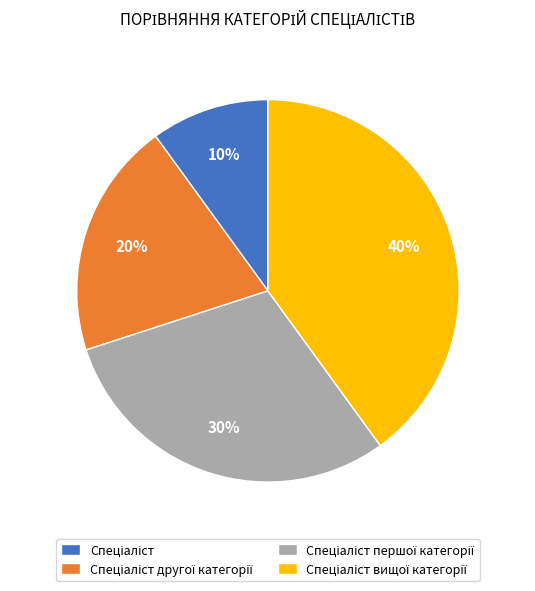

To the nearest percent, what is the average slice percentage?

25%